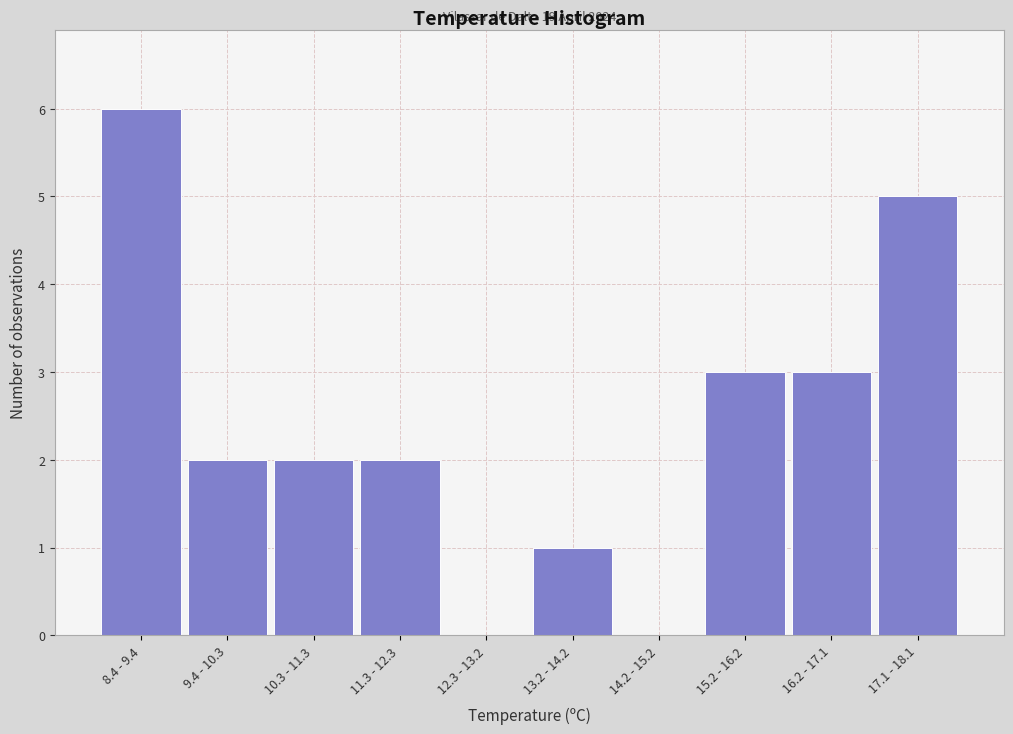

Reading right to left, extract all data points from this chart.

17.1 - 18.1=5	16.2 - 17.1=3	15.2 - 16.2=3	14.2 - 15.2=0	13.2 - 14.2=1	12.3 - 13.2=0	11.3 - 12.3=2	10.3 - 11.3=2	9.4 - 10.3=2	8.4 - 9.4=6